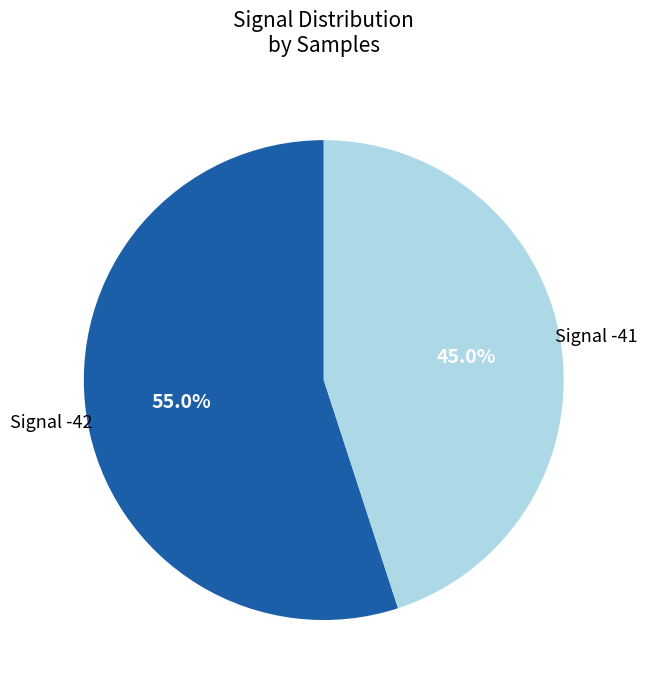

Does any single category account for the majority?

Yes